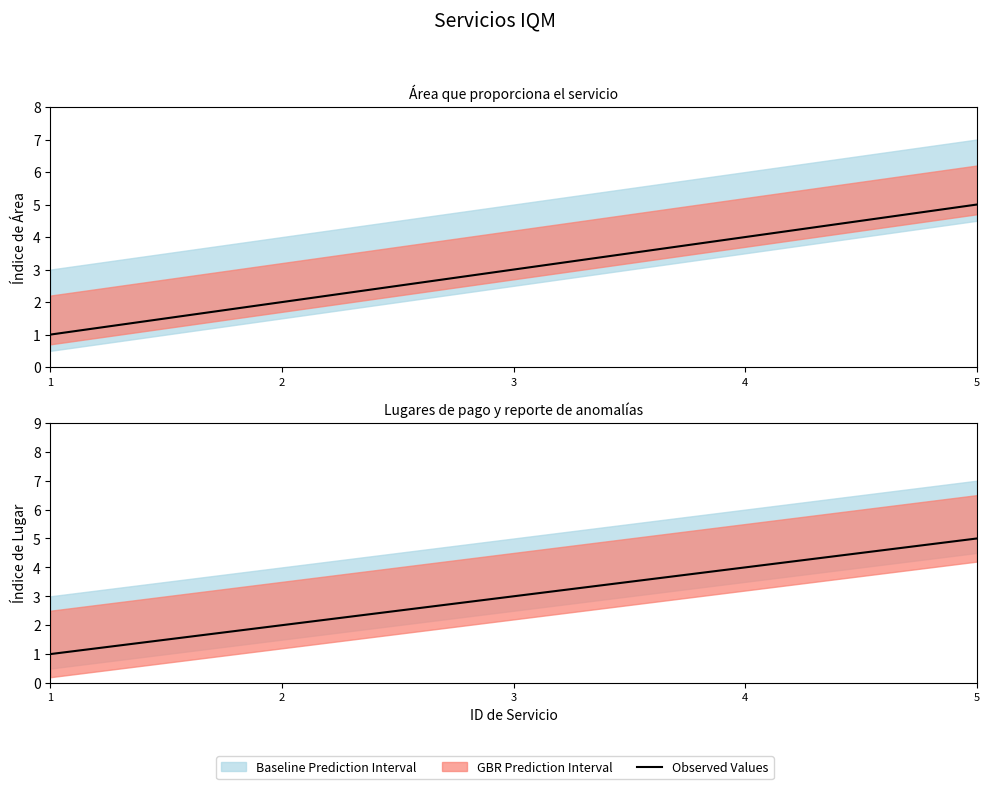

True or false: the data shows 1 at 1.

True